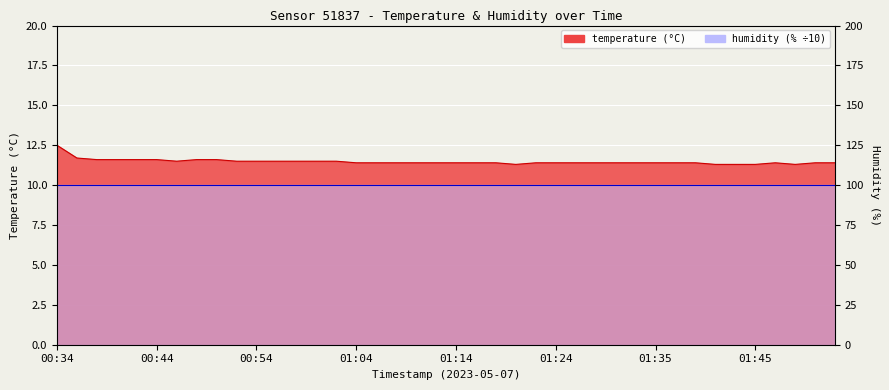

At which category does the chart reach its peak across all series?

00:34